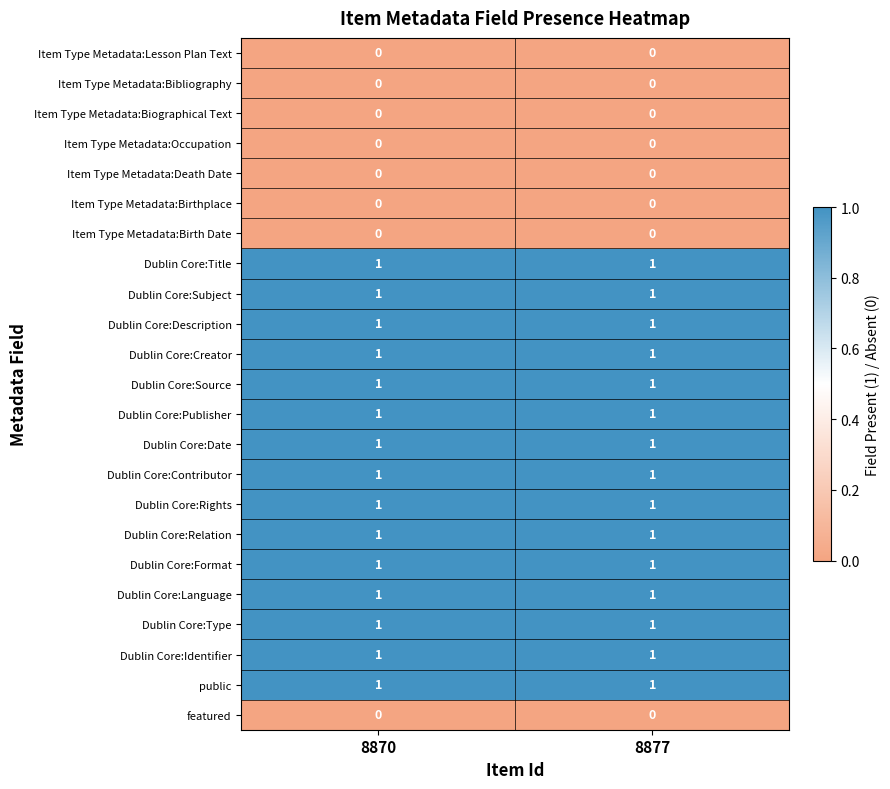

The value of Item Type Metadata:Birth Date at 8877 is 0. True or false?

True